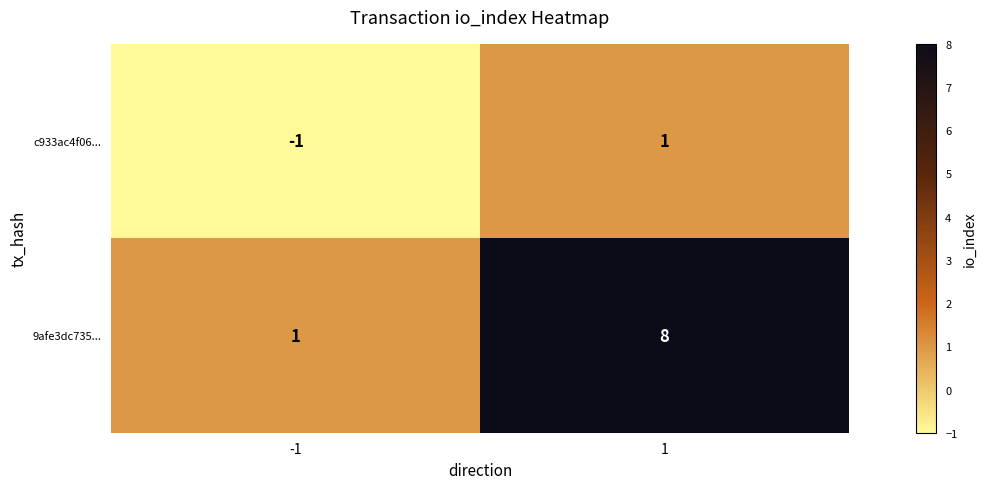

What is the sum of the 9afe3dc735... values at -1 and 1?

9